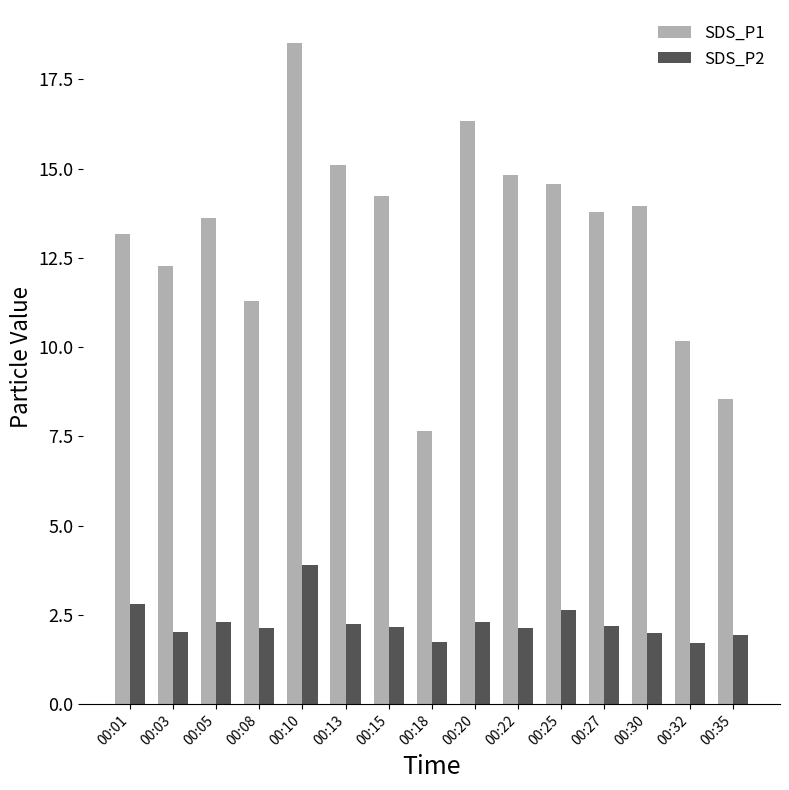

At 00:08, list the series in order from smallest to largest.

SDS_P2, SDS_P1